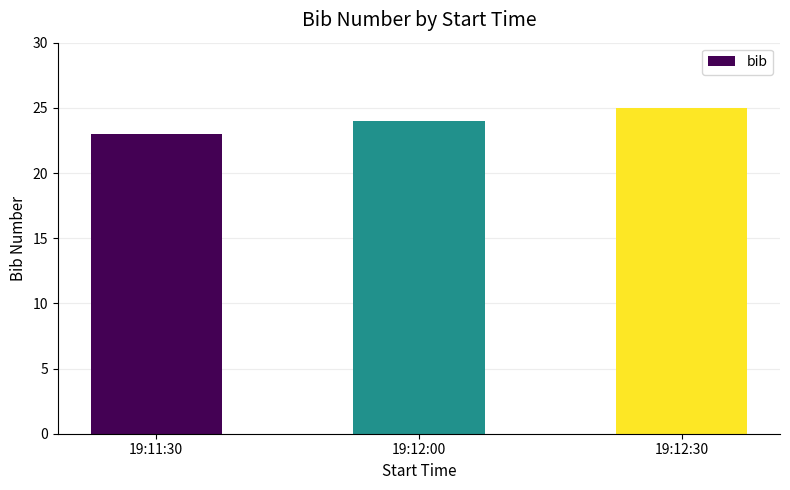

What is the approximate value at 19:12:30?

25